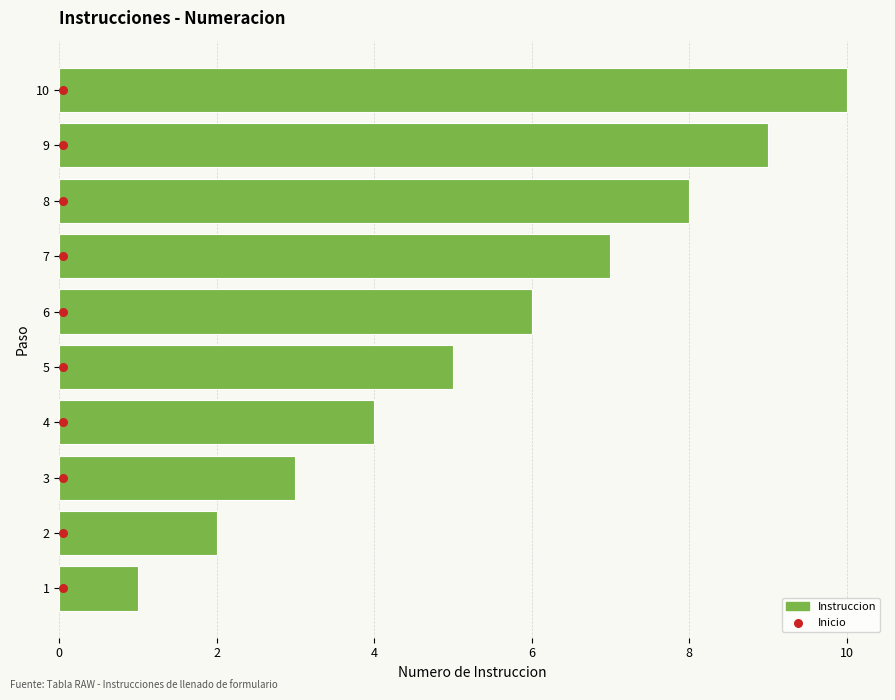

Is the value of Instruccion at 9 greater than the value of Inicio at 9?

Yes